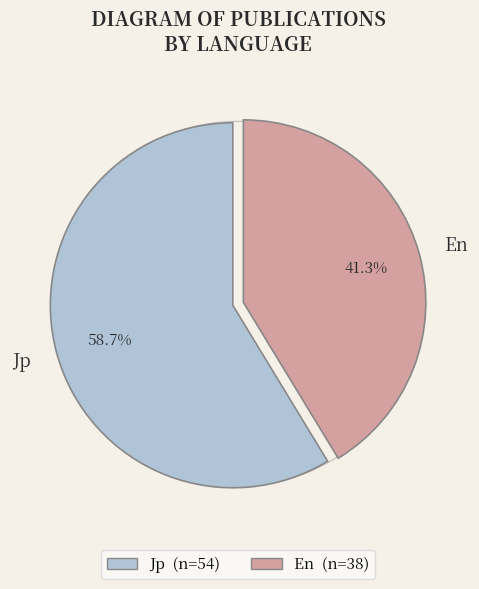

To the nearest percent, what is the average slice percentage?

50%